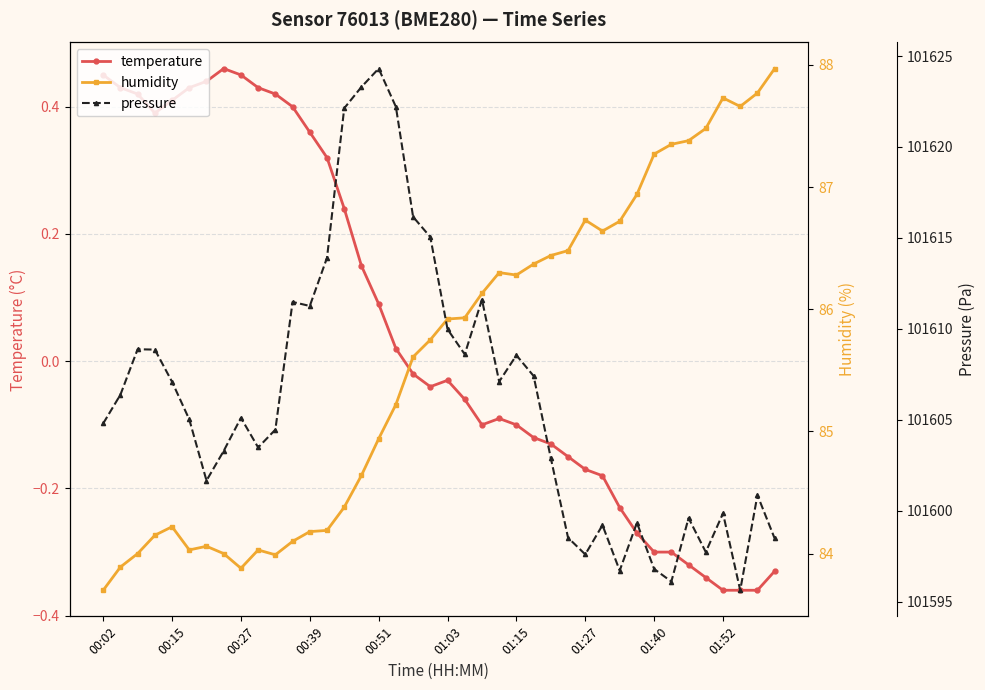

How many interior local valleys does the pressure series have?

10